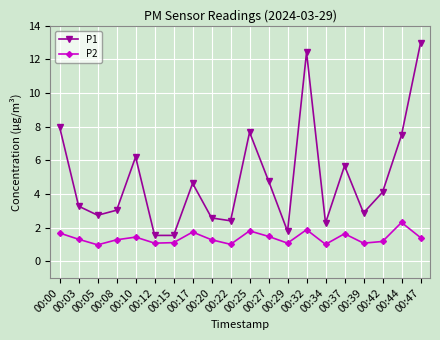

What is the value of the P2 point at the 20th from the left?

1.4